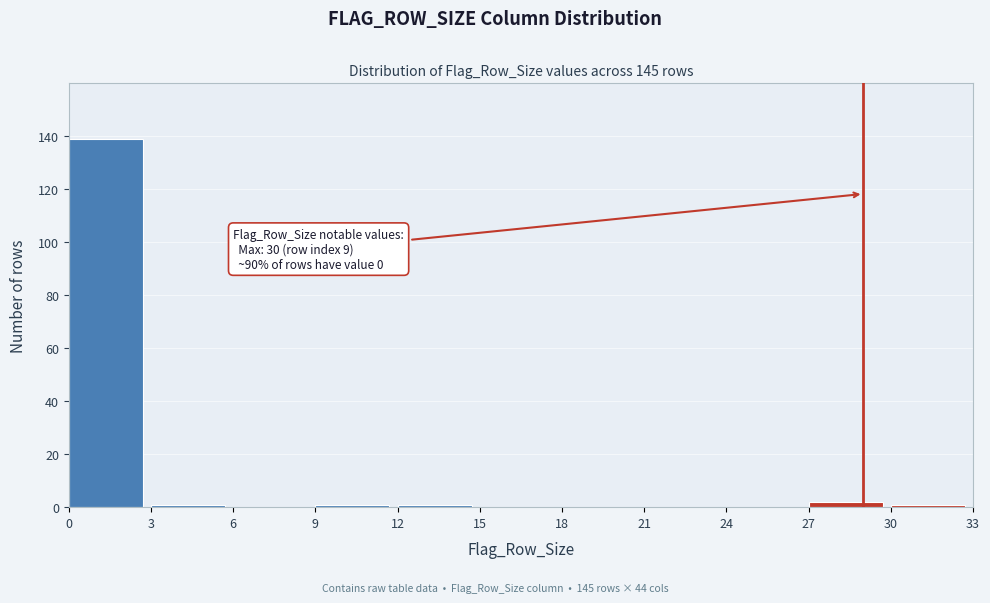

Reading left to right, transcribe all the data shown in this chart.

0=139	3=1	6=0	9=1	12=1	15=0	18=0	21=0	24=0	27=2	30=1